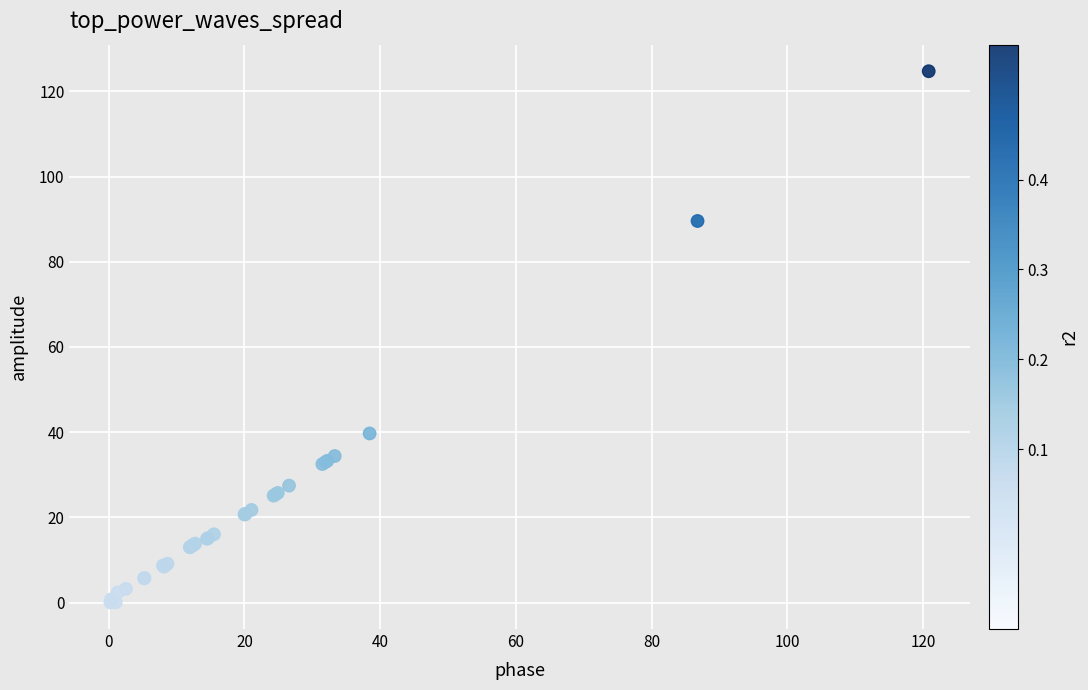

What Y value in the scatter plot is closest to 62?

39.7